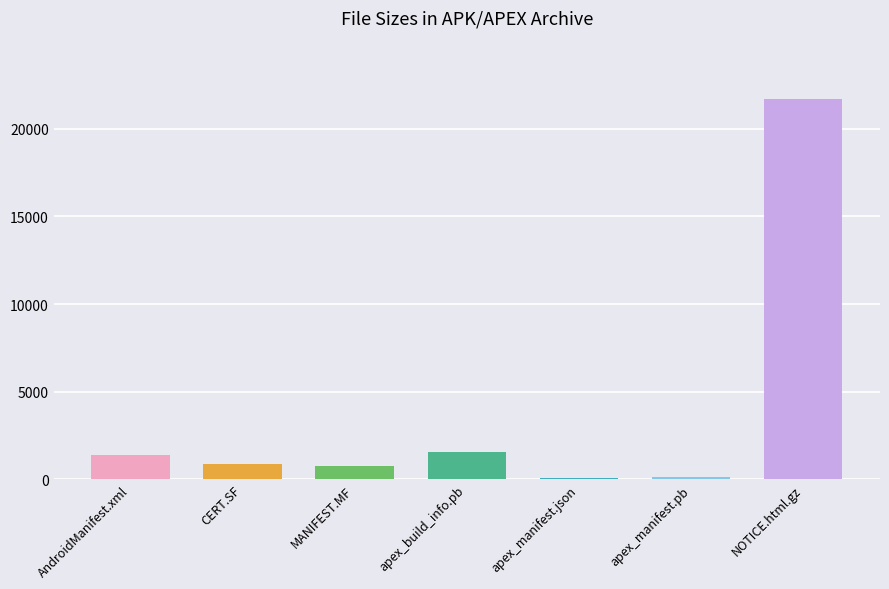

Read the value at NOTICE.html.gz.

21673